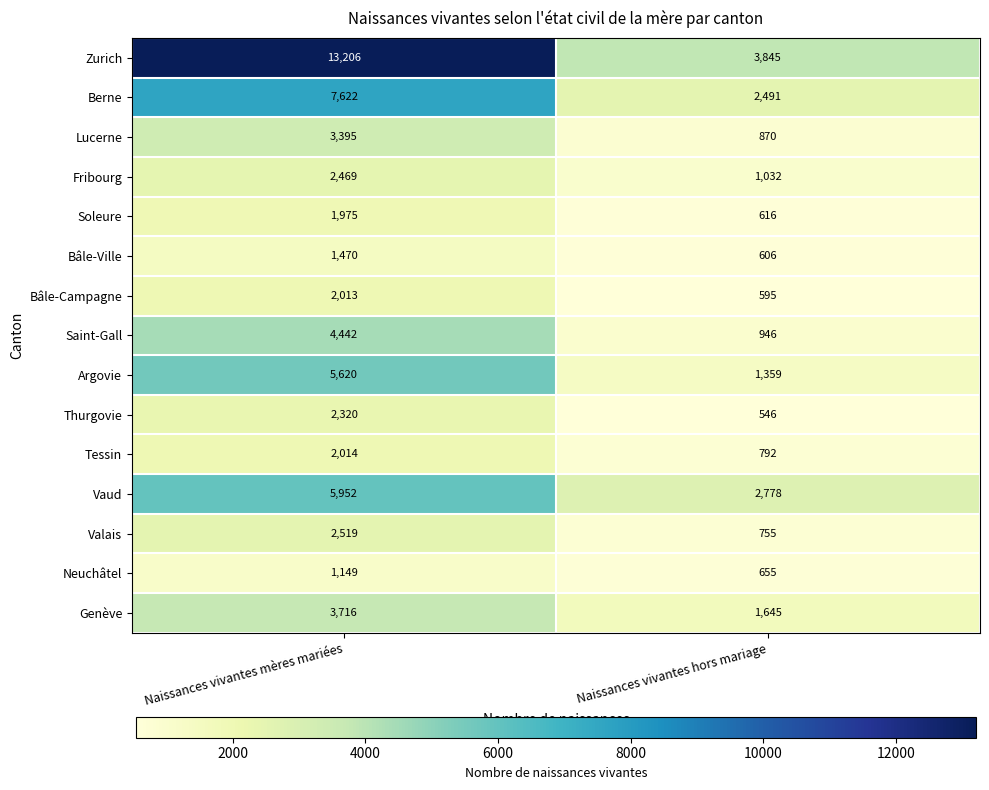

At which category is the sum across all series the highest?

Naissances vivantes mères mariées